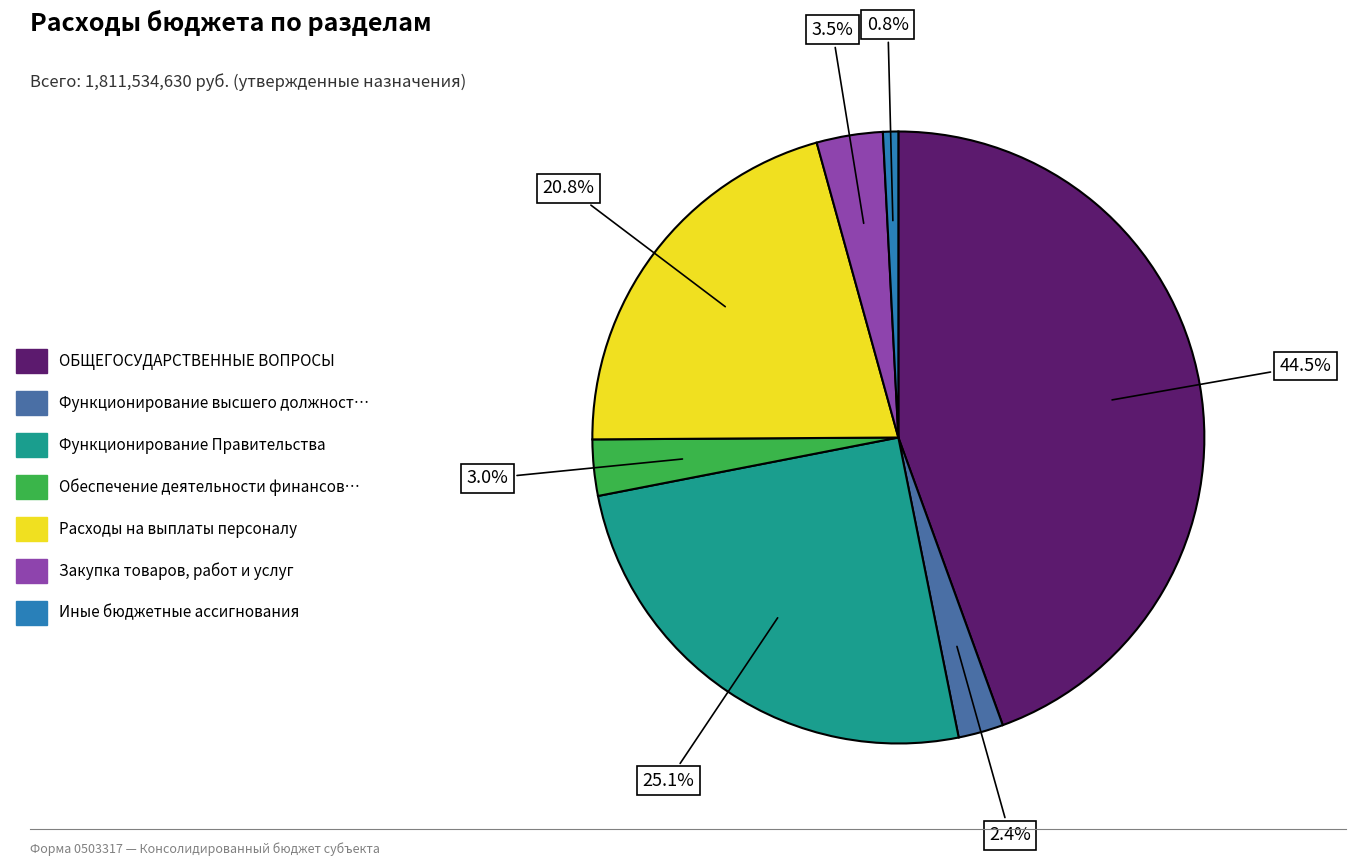

Which slice is the largest?

ОБЩЕГОСУДАРСТВЕННЫЕ ВОПРОСЫ